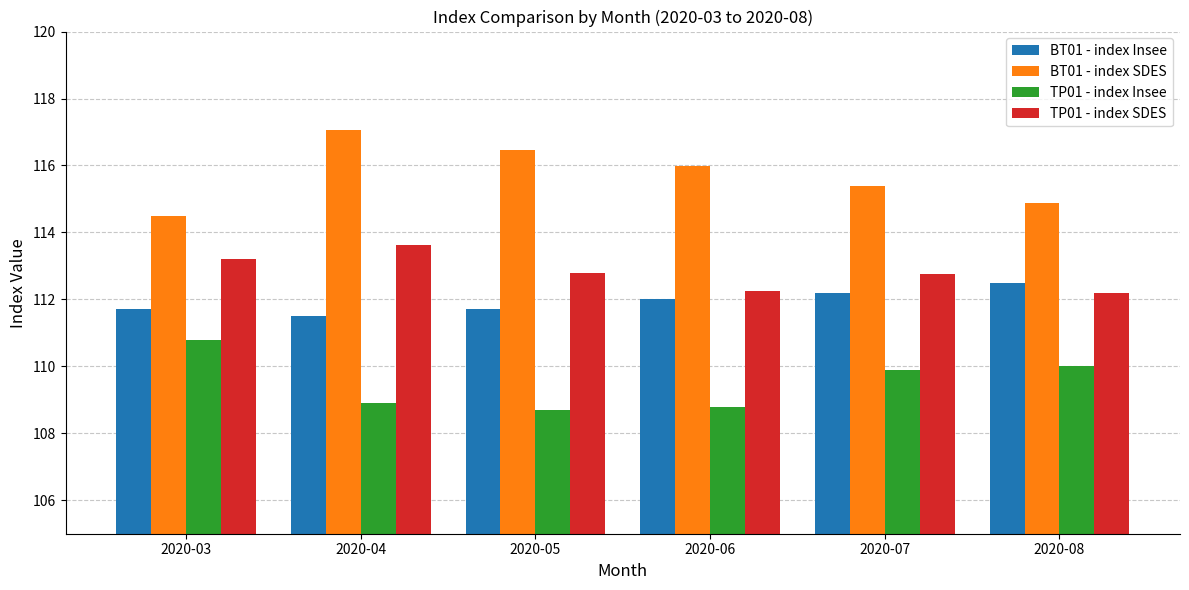

What is the sum of the TP01 - index SDES values at 2020-07 and 2020-05?

225.5